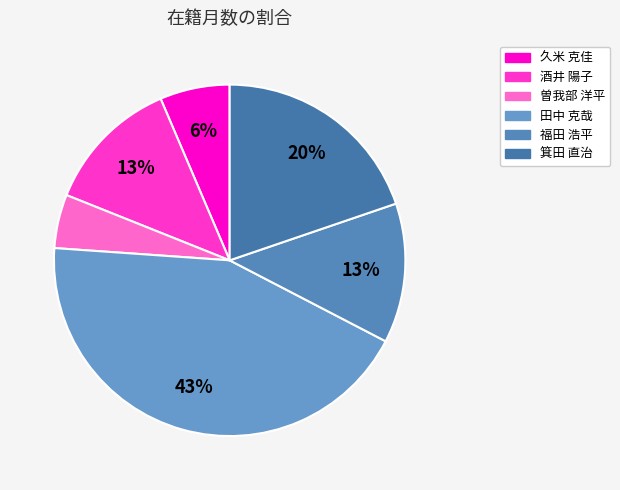

To the nearest percent, what percentage of the pie is 久米 克佳?

6%